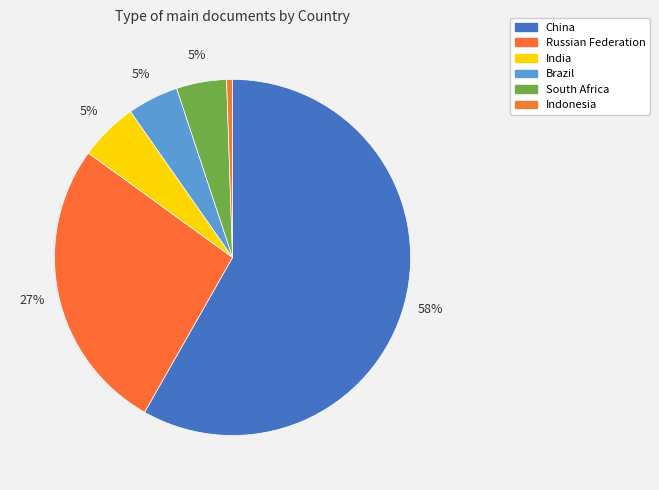

To the nearest percent, what portion does Russian Federation represent?

27%